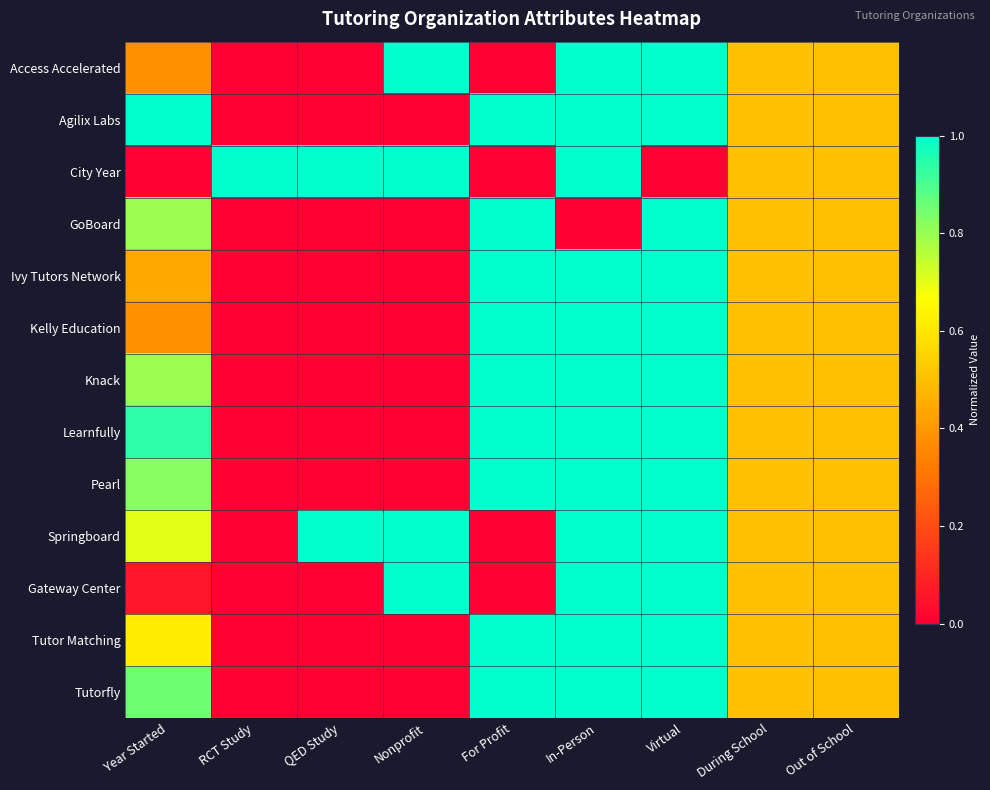

Reading left to right, extract all data points from this chart.

Access Accelerated: Year Started=0.4	RCT Study=0.0	QED Study=0.0	Nonprofit=1.0	For Profit=0.0	In-Person=1.0	Virtual=1.0	During School=0.5	Out of School=0.5
Agilix Labs: Year Started=1.0	RCT Study=0.0	QED Study=0.0	Nonprofit=0.0	For Profit=1.0	In-Person=1.0	Virtual=1.0	During School=0.5	Out of School=0.5
City Year: Year Started=0.0	RCT Study=1.0	QED Study=1.0	Nonprofit=1.0	For Profit=0.0	In-Person=1.0	Virtual=0.0	During School=0.5	Out of School=0.5
GoBoard: Year Started=0.8	RCT Study=0.0	QED Study=0.0	Nonprofit=0.0	For Profit=1.0	In-Person=0.0	Virtual=1.0	During School=0.5	Out of School=0.5
Ivy Tutors Network: Year Started=0.4	RCT Study=0.0	QED Study=0.0	Nonprofit=0.0	For Profit=1.0	In-Person=1.0	Virtual=1.0	During School=0.5	Out of School=0.5
Kelly Education: Year Started=0.4	RCT Study=0.0	QED Study=0.0	Nonprofit=0.0	For Profit=1.0	In-Person=1.0	Virtual=1.0	During School=0.5	Out of School=0.5
Knack: Year Started=0.8	RCT Study=0.0	QED Study=0.0	Nonprofit=0.0	For Profit=1.0	In-Person=1.0	Virtual=1.0	During School=0.5	Out of School=0.5
Learnfully: Year Started=0.9	RCT Study=0.0	QED Study=0.0	Nonprofit=0.0	For Profit=1.0	In-Person=1.0	Virtual=1.0	During School=0.5	Out of School=0.5
Pearl: Year Started=0.8	RCT Study=0.0	QED Study=0.0	Nonprofit=0.0	For Profit=1.0	In-Person=1.0	Virtual=1.0	During School=0.5	Out of School=0.5
Springboard: Year Started=0.7	RCT Study=0.0	QED Study=1.0	Nonprofit=1.0	For Profit=0.0	In-Person=1.0	Virtual=1.0	During School=0.5	Out of School=0.5
Gateway Center: Year Started=0.1	RCT Study=0.0	QED Study=0.0	Nonprofit=1.0	For Profit=0.0	In-Person=1.0	Virtual=1.0	During School=0.5	Out of School=0.5
Tutor Matching: Year Started=0.6	RCT Study=0.0	QED Study=0.0	Nonprofit=0.0	For Profit=1.0	In-Person=1.0	Virtual=1.0	During School=0.5	Out of School=0.5
Tutorfly: Year Started=0.9	RCT Study=0.0	QED Study=0.0	Nonprofit=0.0	For Profit=1.0	In-Person=1.0	Virtual=1.0	During School=0.5	Out of School=0.5